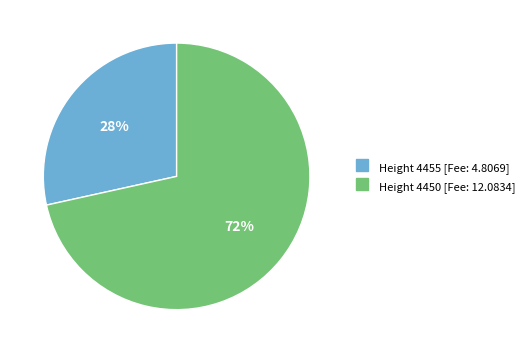

To the nearest percent, what is the average slice percentage?

50%